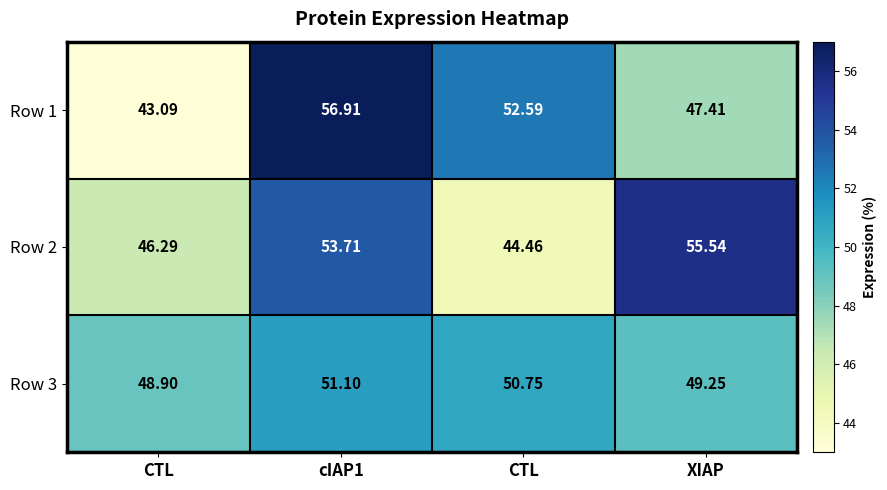

How many distinct data groups are displayed?

3